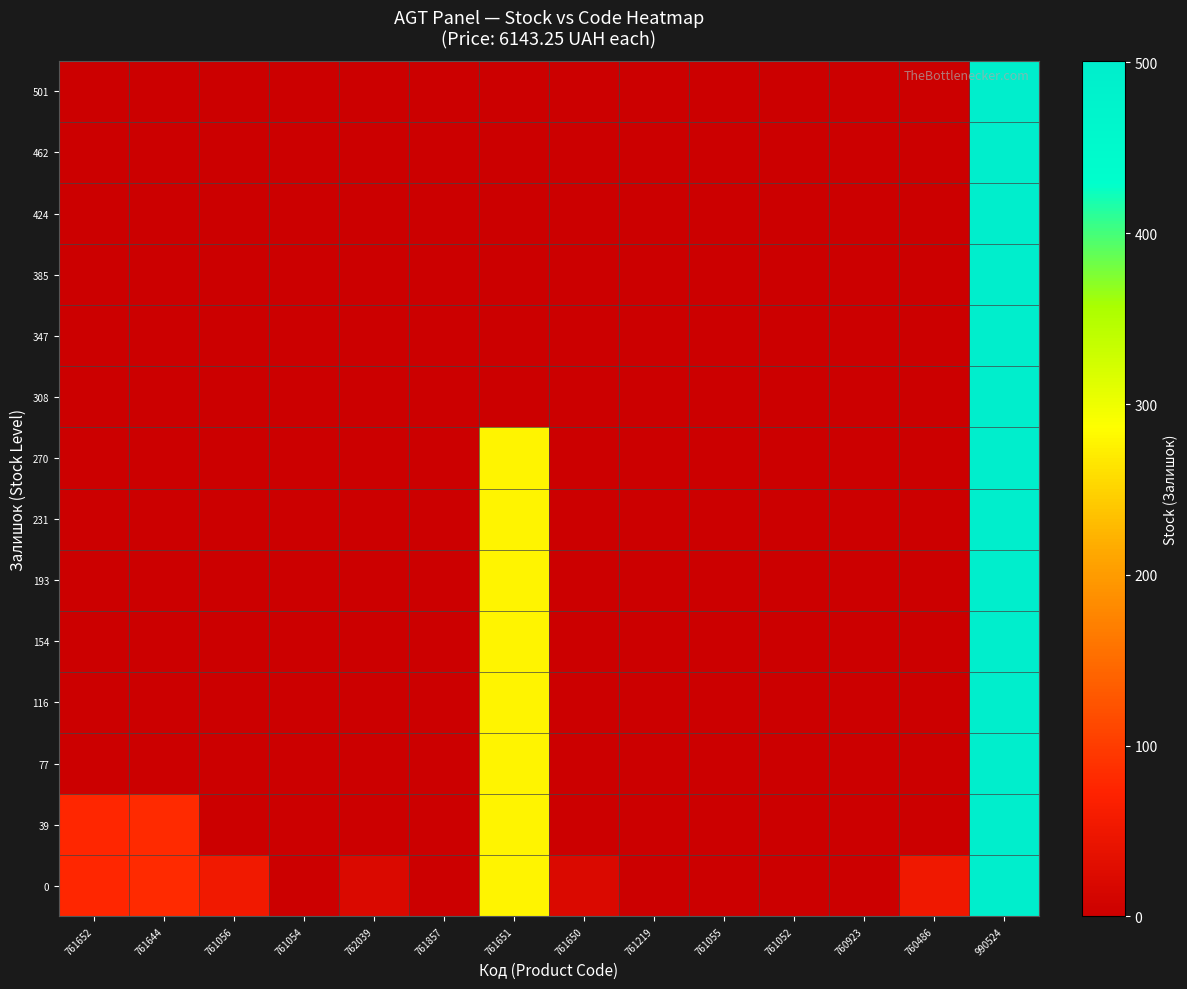

Reading left to right, extract all data points from this chart.

501: 761652=0	761644=0	761056=0	761054=0	762039=0	761857=0	761651=0	761650=0	761219=0	761055=0	761052=0	760923=0	760486=0	990524=501
462: 761652=0	761644=0	761056=0	761054=0	762039=0	761857=0	761651=0	761650=0	761219=0	761055=0	761052=0	760923=0	760486=0	990524=501
424: 761652=0	761644=0	761056=0	761054=0	762039=0	761857=0	761651=0	761650=0	761219=0	761055=0	761052=0	760923=0	760486=0	990524=501
385: 761652=0	761644=0	761056=0	761054=0	762039=0	761857=0	761651=0	761650=0	761219=0	761055=0	761052=0	760923=0	760486=0	990524=501
347: 761652=0	761644=0	761056=0	761054=0	762039=0	761857=0	761651=0	761650=0	761219=0	761055=0	761052=0	760923=0	760486=0	990524=501
308: 761652=0	761644=0	761056=0	761054=0	762039=0	761857=0	761651=0	761650=0	761219=0	761055=0	761052=0	760923=0	760486=0	990524=501
270: 761652=0	761644=0	761056=0	761054=0	762039=0	761857=0	761651=276	761650=0	761219=0	761055=0	761052=0	760923=0	760486=0	990524=501
231: 761652=0	761644=0	761056=0	761054=0	762039=0	761857=0	761651=276	761650=0	761219=0	761055=0	761052=0	760923=0	760486=0	990524=501
193: 761652=0	761644=0	761056=0	761054=0	762039=0	761857=0	761651=276	761650=0	761219=0	761055=0	761052=0	760923=0	760486=0	990524=501
154: 761652=0	761644=0	761056=0	761054=0	762039=0	761857=0	761651=276	761650=0	761219=0	761055=0	761052=0	760923=0	760486=0	990524=501
116: 761652=0	761644=0	761056=0	761054=0	762039=0	761857=0	761651=276	761650=0	761219=0	761055=0	761052=0	760923=0	760486=0	990524=501
77: 761652=0	761644=0	761056=0	761054=0	762039=0	761857=0	761651=276	761650=0	761219=0	761055=0	761052=0	760923=0	760486=0	990524=501
39: 761652=77	761644=82	761056=0	761054=0	762039=0	761857=0	761651=276	761650=0	761219=0	761055=0	761052=0	760923=0	760486=0	990524=501
0: 761652=77	761644=82	761056=53	761054=0	762039=20	761857=0	761651=276	761650=21	761219=0	761055=0	761052=0	760923=0	760486=52	990524=501